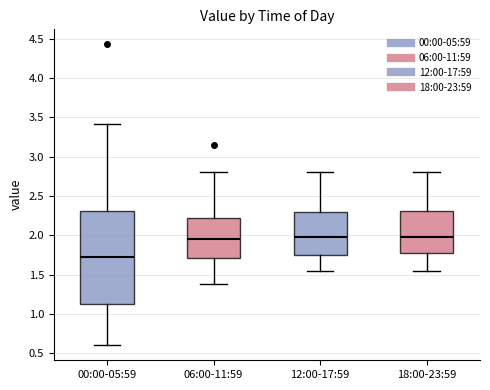

Which box has the lowest median line?

00:00-05:59